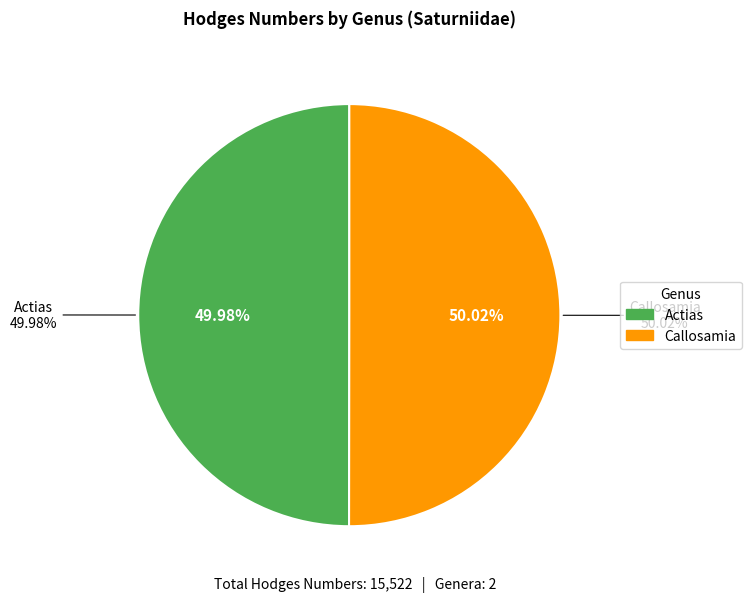

How much of the chart is everything except Actias?

50.0%